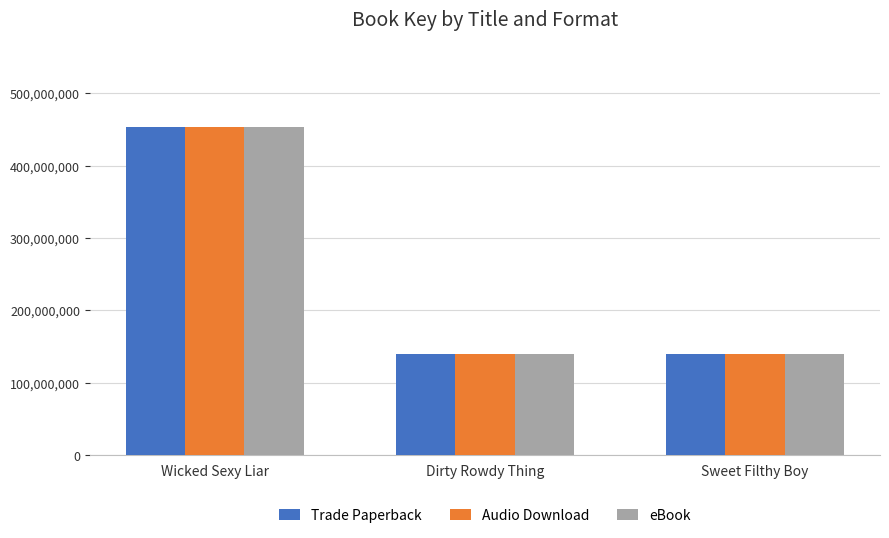

At how many categories does at least one series exceed 327303669?

1